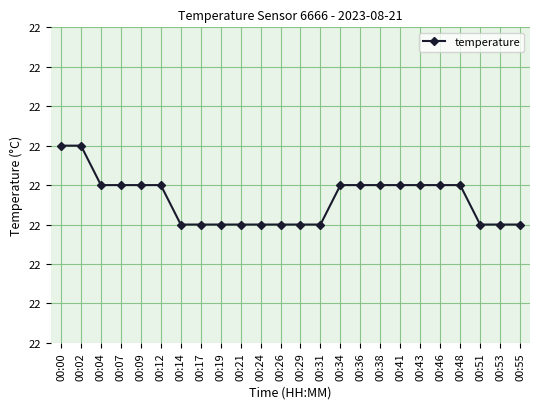

Is this an area chart (filled region under the line)?

No